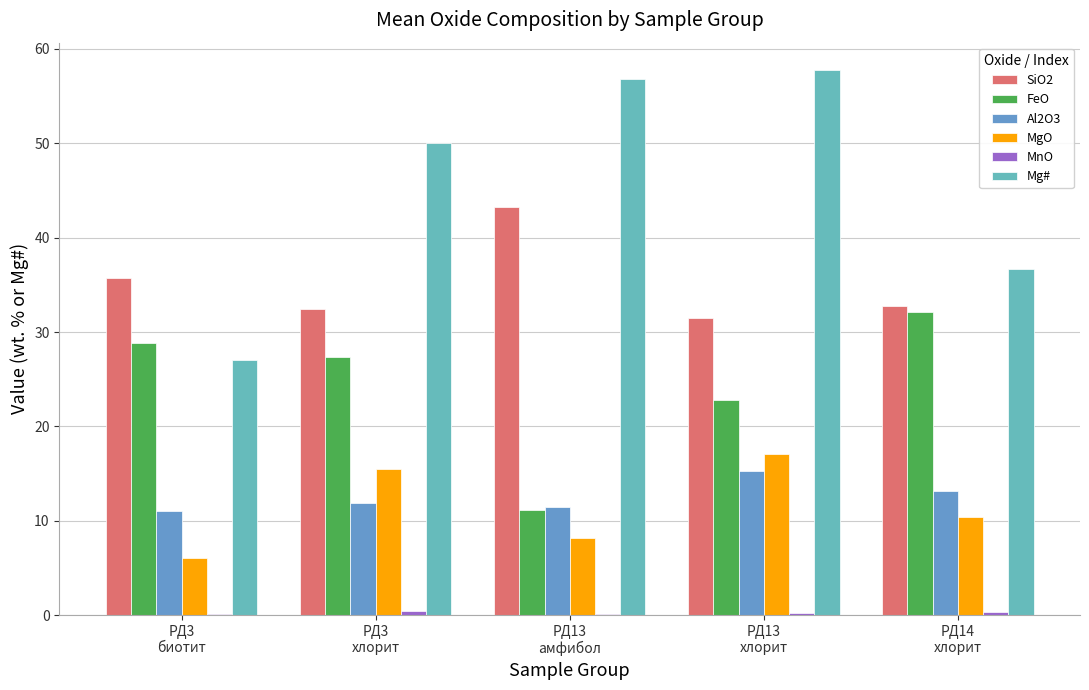

Reading right to left, extract all data points from this chart.

SiO2: 32.8	31.5	43.2	32.4	35.7
FeO: 32.1	22.8	11.2	27.3	28.9
Al2O3: 13.2	15.3	11.4	11.9	11.0
MgO: 10.4	17.0	8.2	15.5	6.0
MnO: 0.3	0.2	0.1	0.4	0.1
Mg#: 36.7	57.8	56.8	50.1	27.0